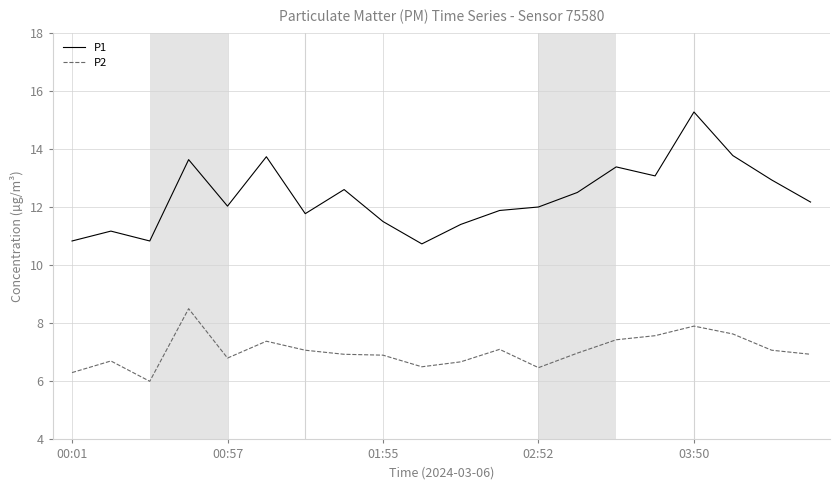

True or false: P1 and P2 cross at least once.

False